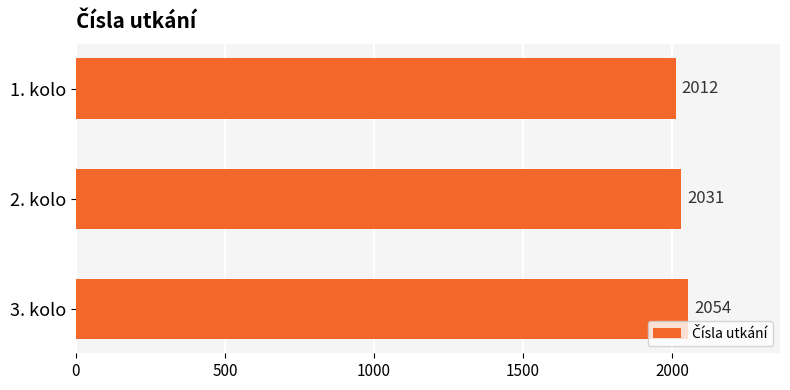

What is the value of the 3rd bar from the top?

2054